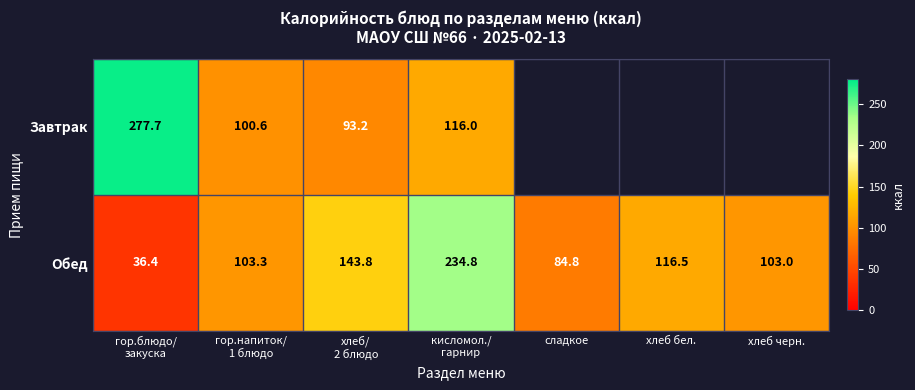

What value does the Обед series have at хлеб бел.?

116.5